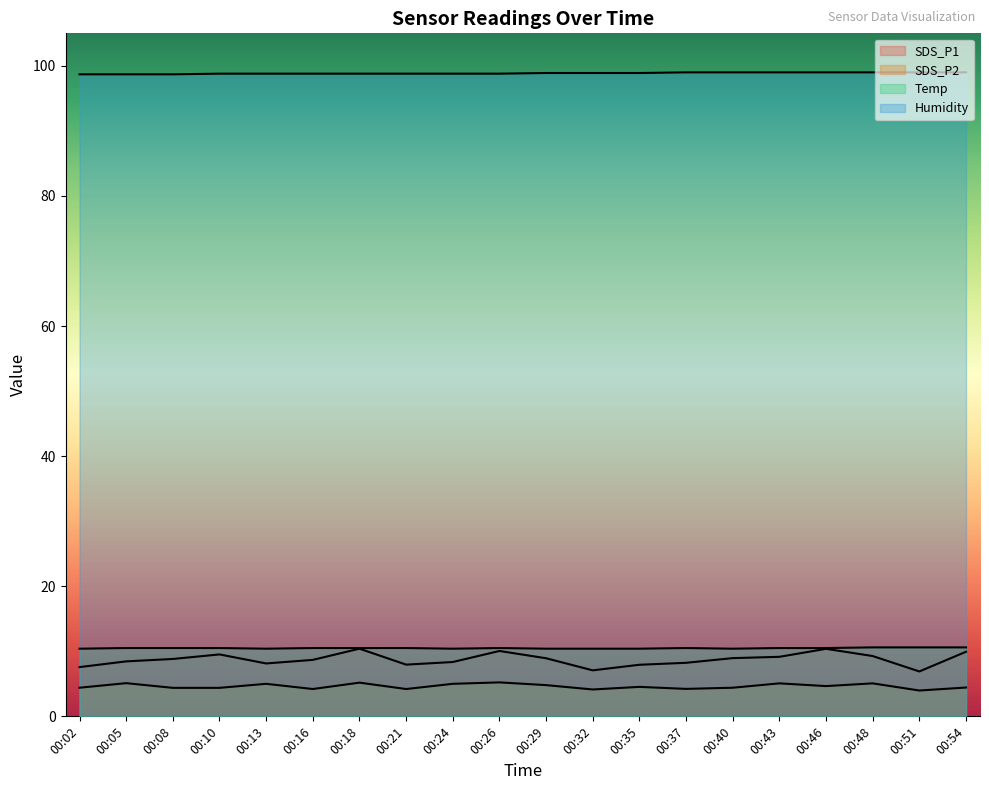

What is the difference between the maximum and minimum values in the SDS_P2 series?

1.2